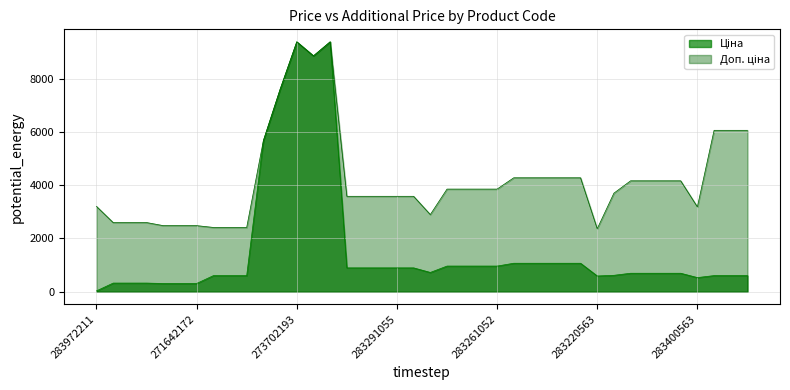

True or false: Ціна has more than 2 interior local peaks.

False